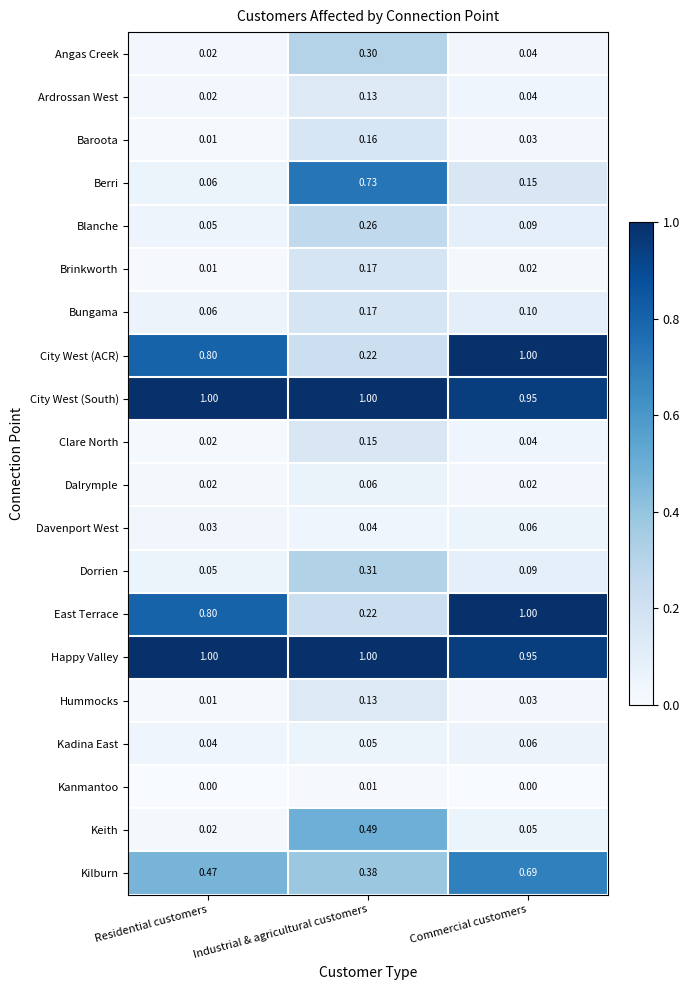

Where is Clare North nearest to the value 0?

Residential customers